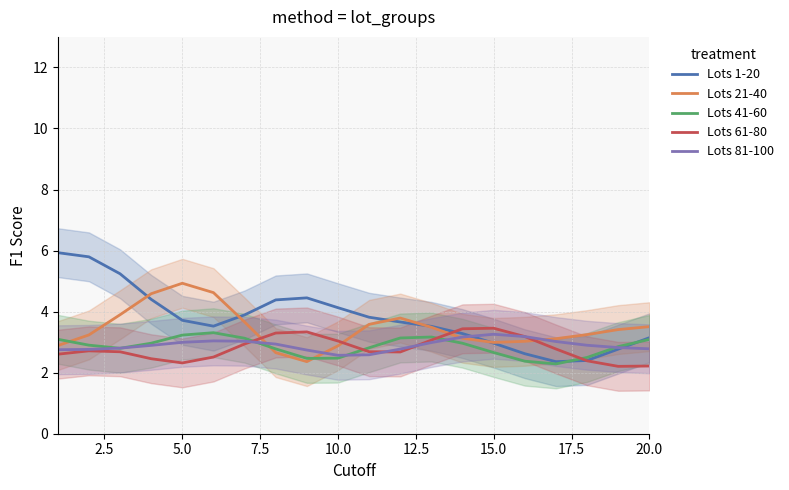

At which label does Lots 21-40 reach its peak?

5.0